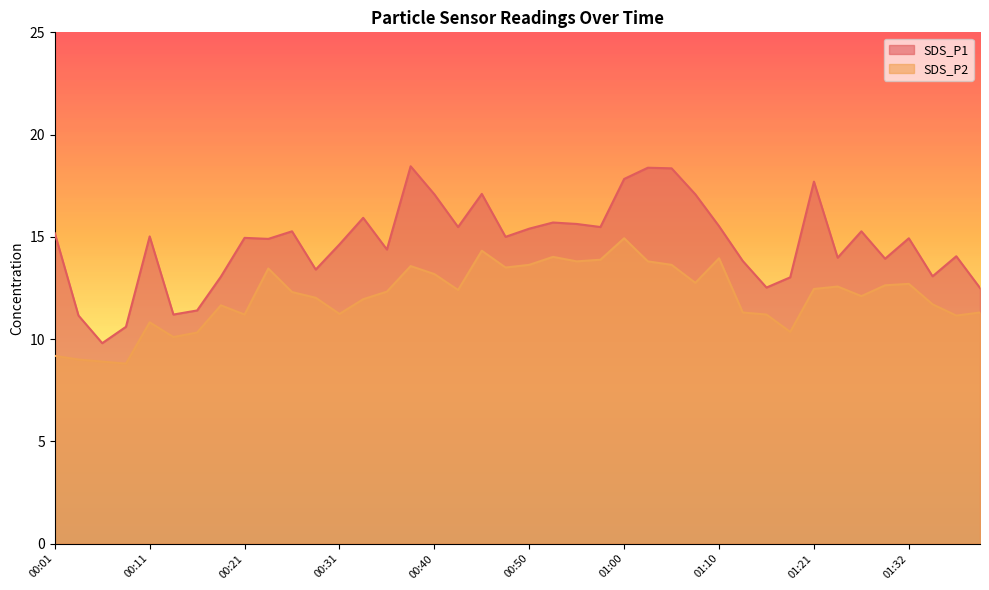

What is the sum of all SDS_P1 values?

588.1